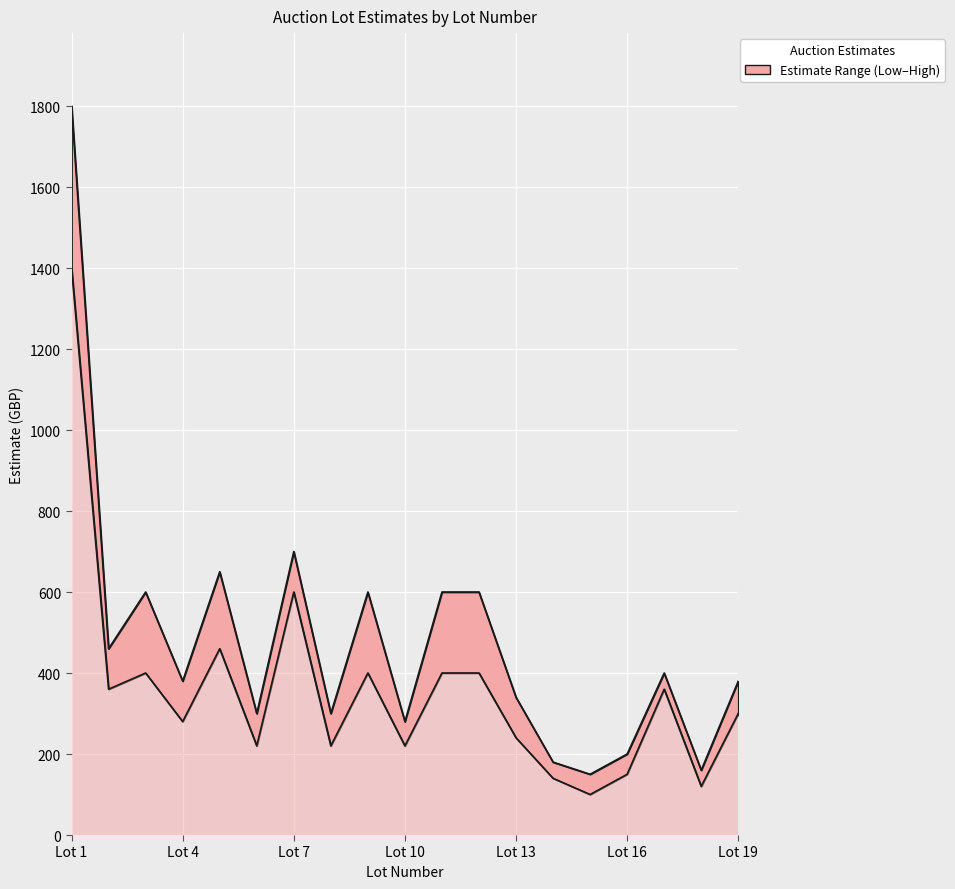

Which series has the largest range (max minus min)?

High Estimate